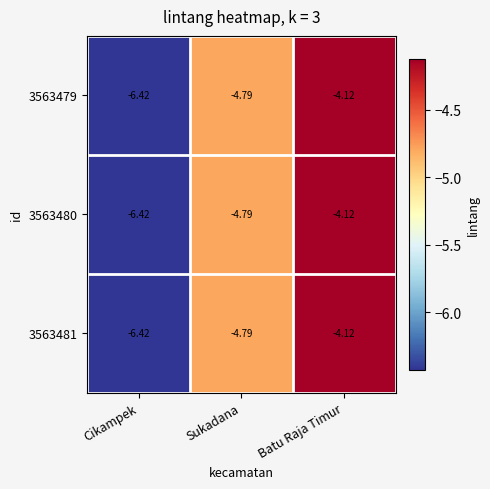

At which category is the sum across all series the highest?

Batu Raja Timur